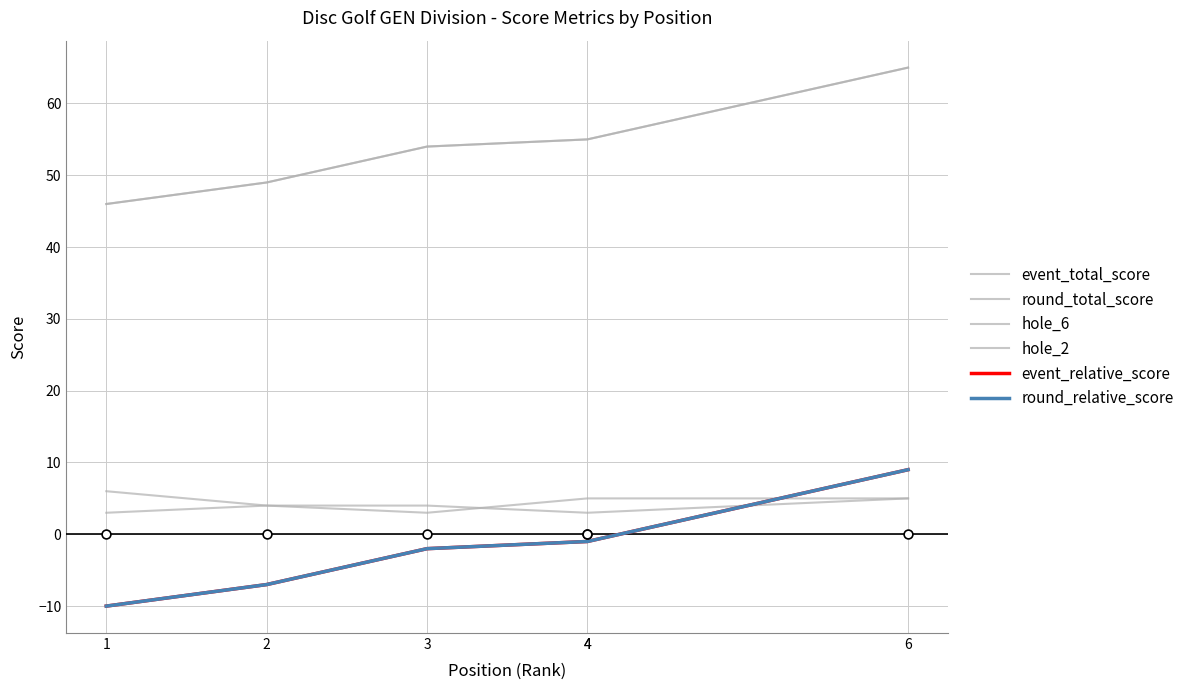

Which series has the largest Y range (max minus min)?

event_total_score